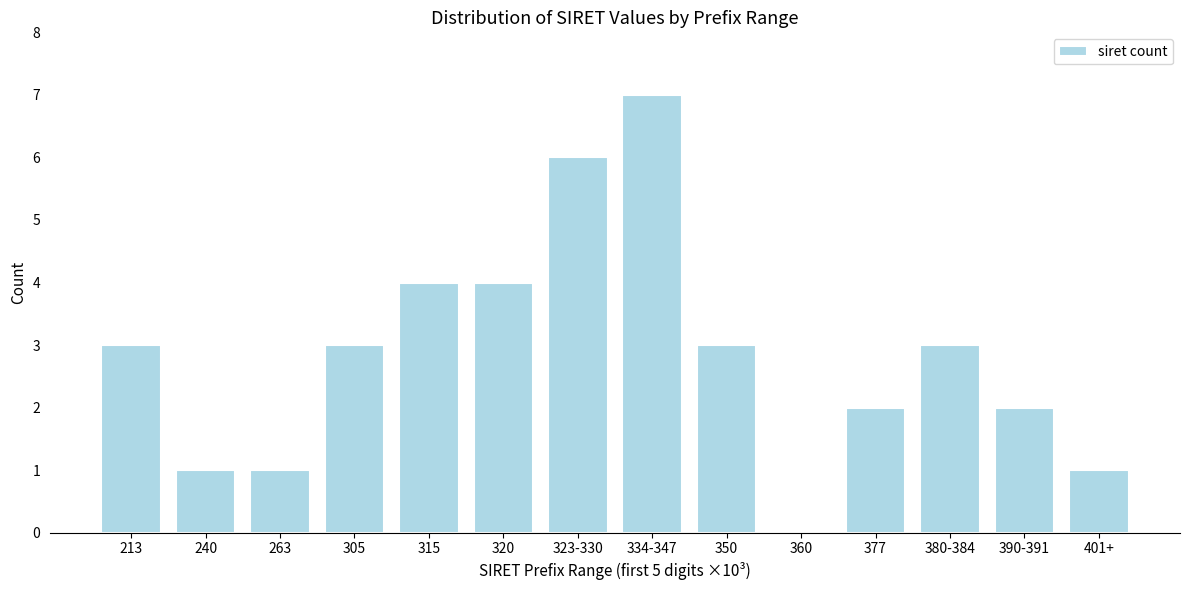

Reading left to right, list all the values displayed in this chart.

213=3	240=1	263=1	305=3	315=4	320=4	323-330=6	334-347=7	350=3	360=0	377=2	380-384=3	390-391=2	401+=1